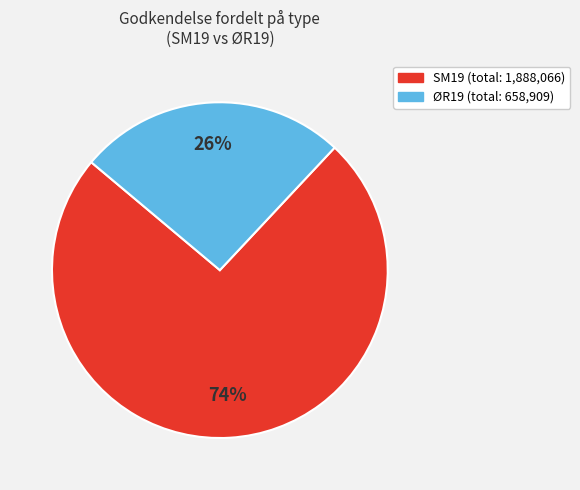

Which category has the biggest portion of the pie?

SM19